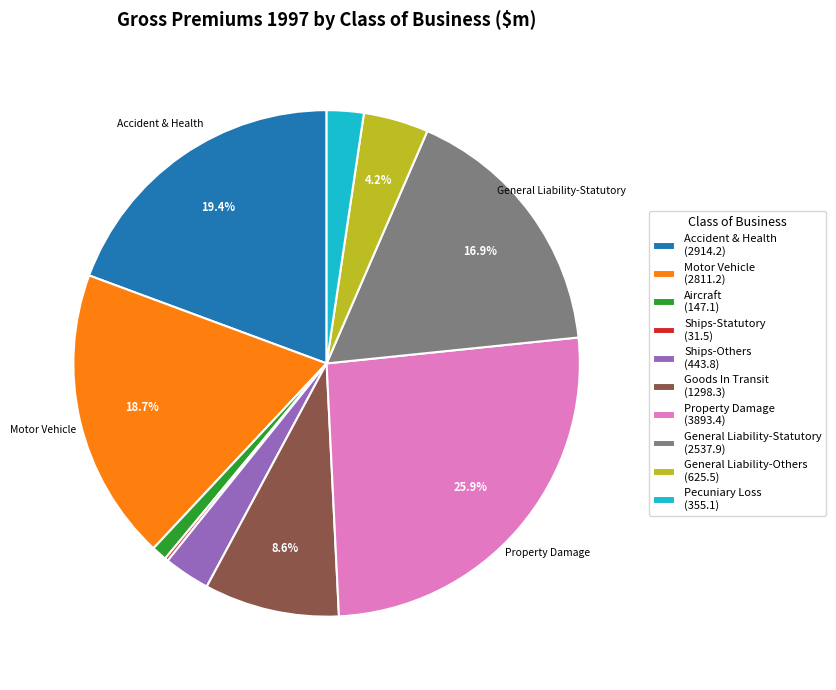

Between Goods In Transit (1298.3) and Motor Vehicle (2811.2), which is larger?

Motor Vehicle (2811.2)